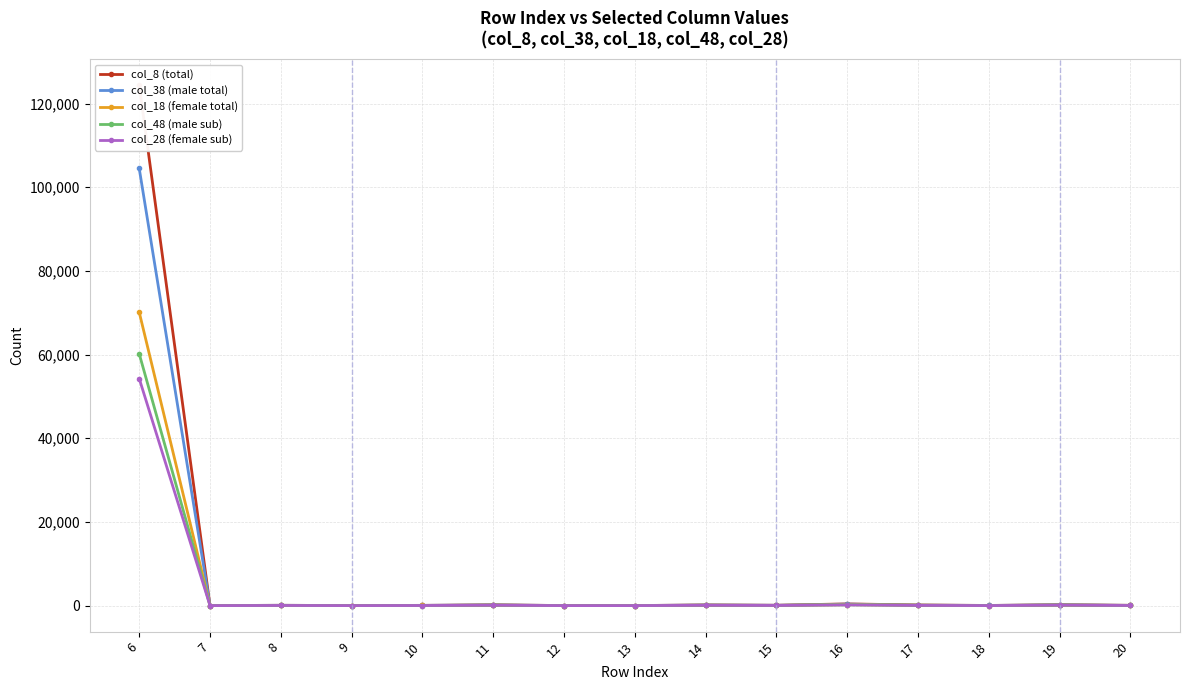

What is the sum of all col_28 (female sub) values?

54961